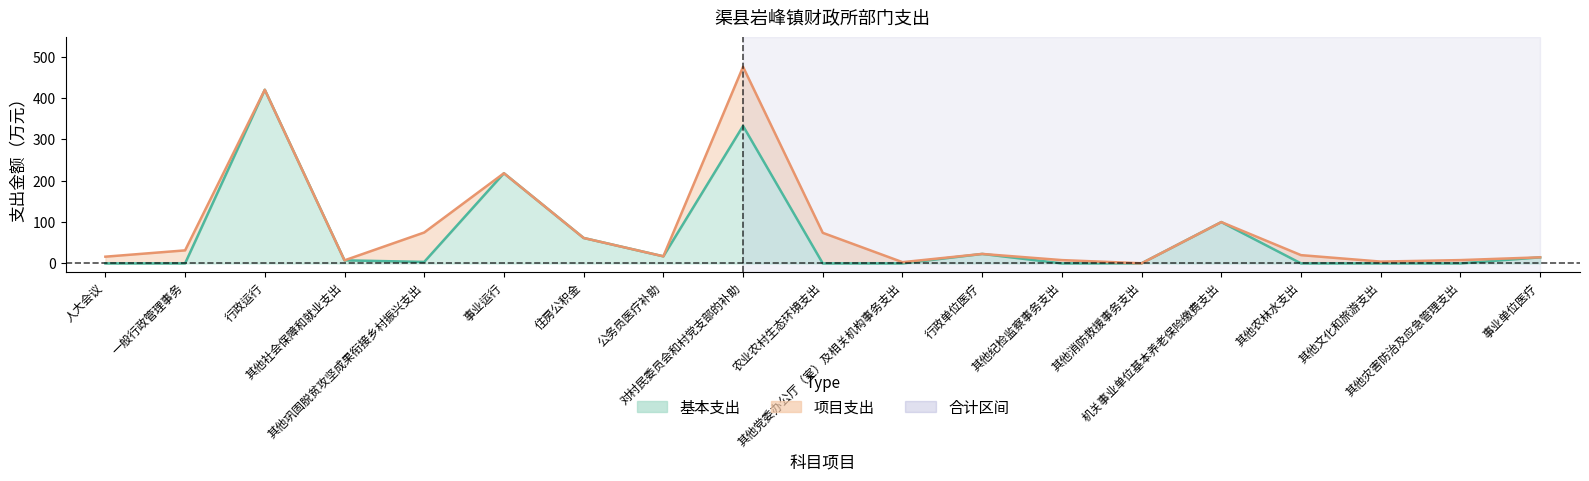

How many interior local peaks (higher than both neighbors) does the data have?

5